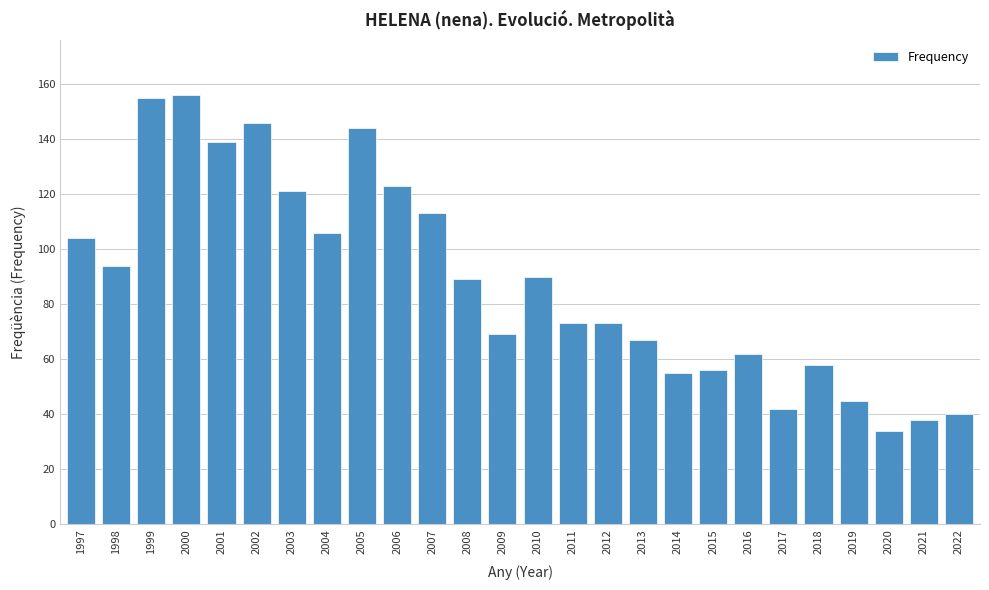

Reading right to left, list all the values displayed in this chart.

40	38	34	45	58	42	62	56	55	67	73	73	90	69	89	113	123	144	106	121	146	139	156	155	94	104